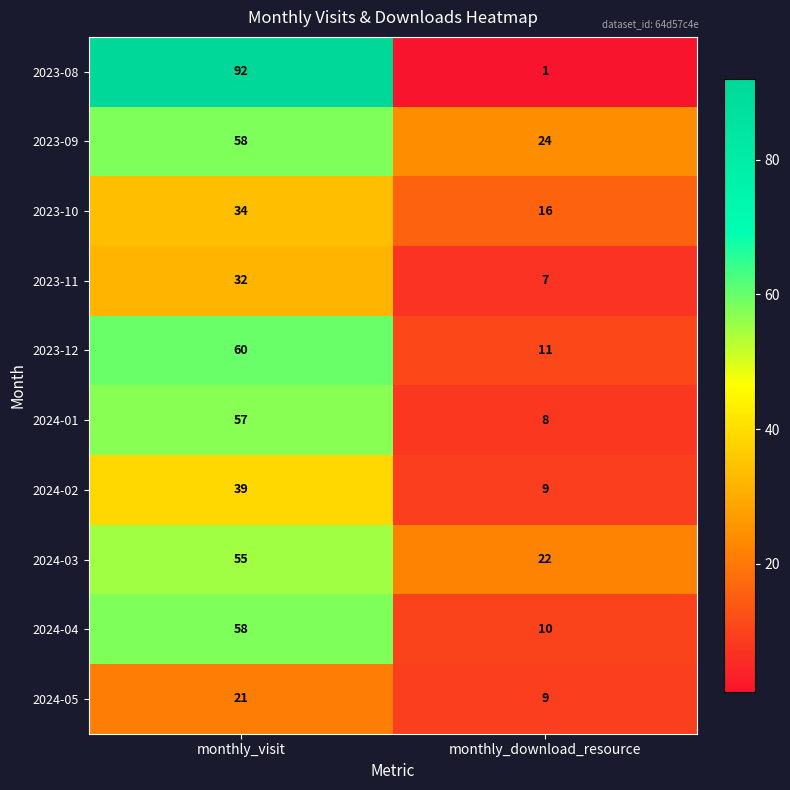

What is the average value of the 2024-05 series?

15